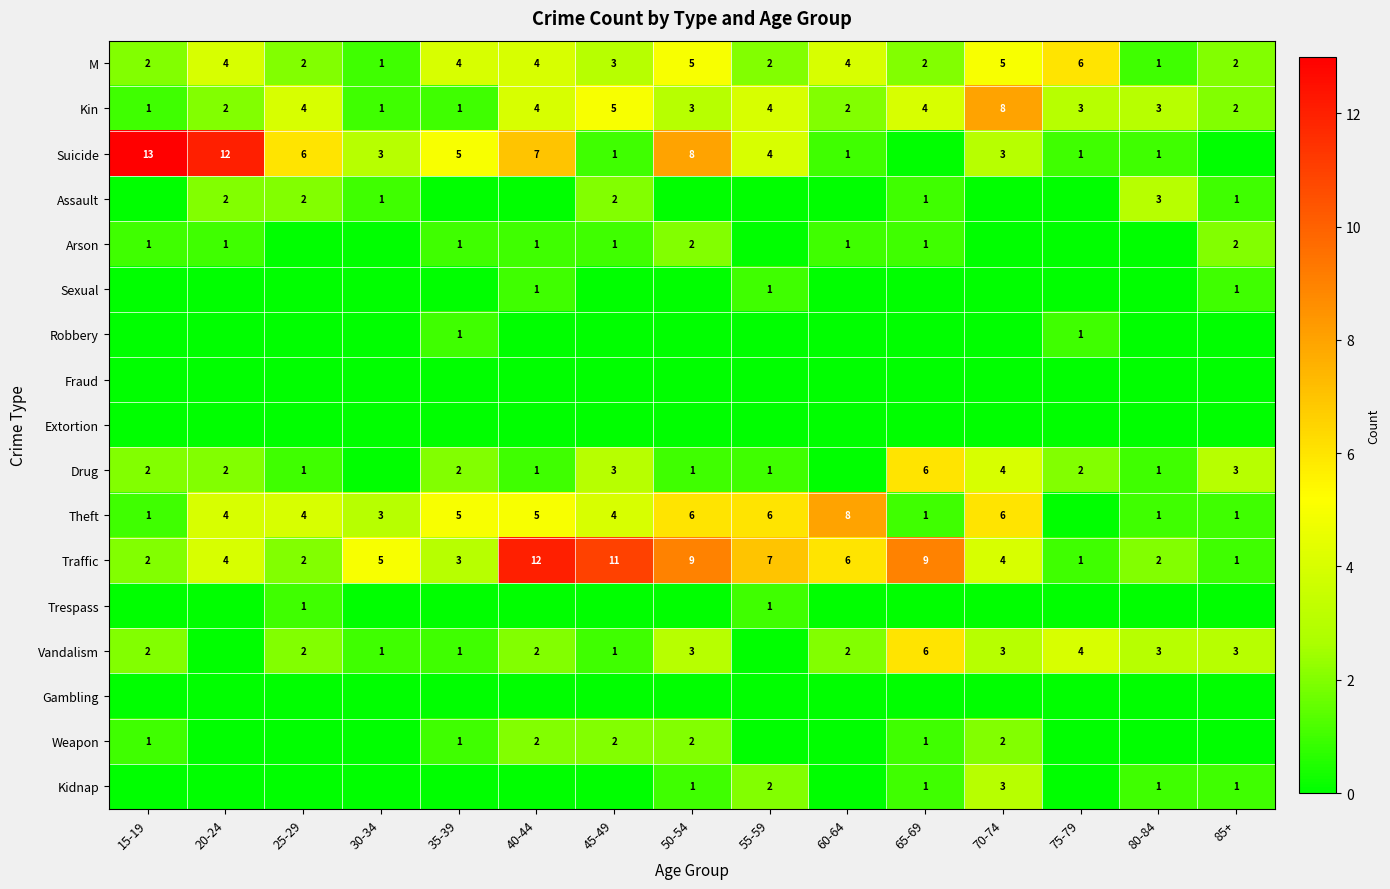

The value of Trespass at 35-39 is 0. True or false?

True